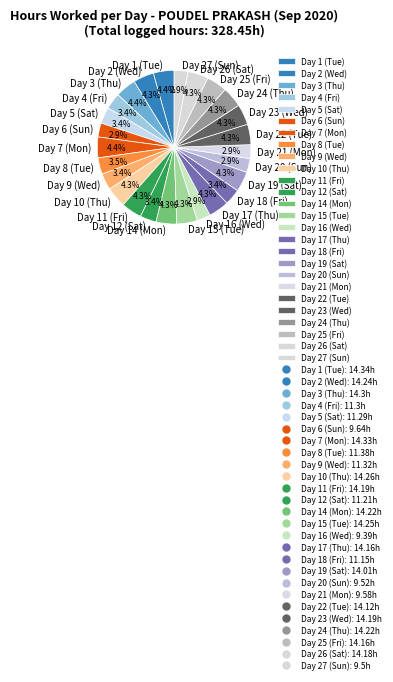

Count the number of slices in the pie.

26